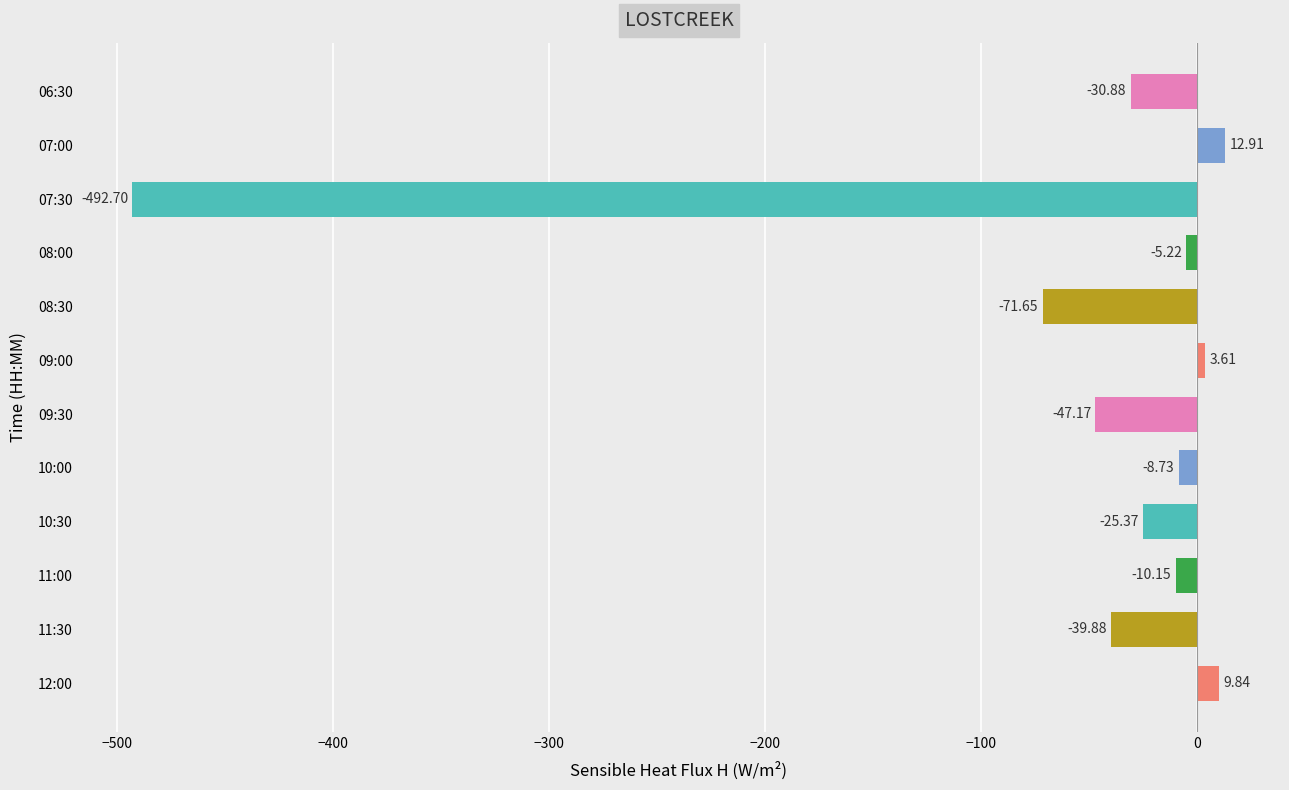

Which label corresponds to the smallest value in the chart?

07:30